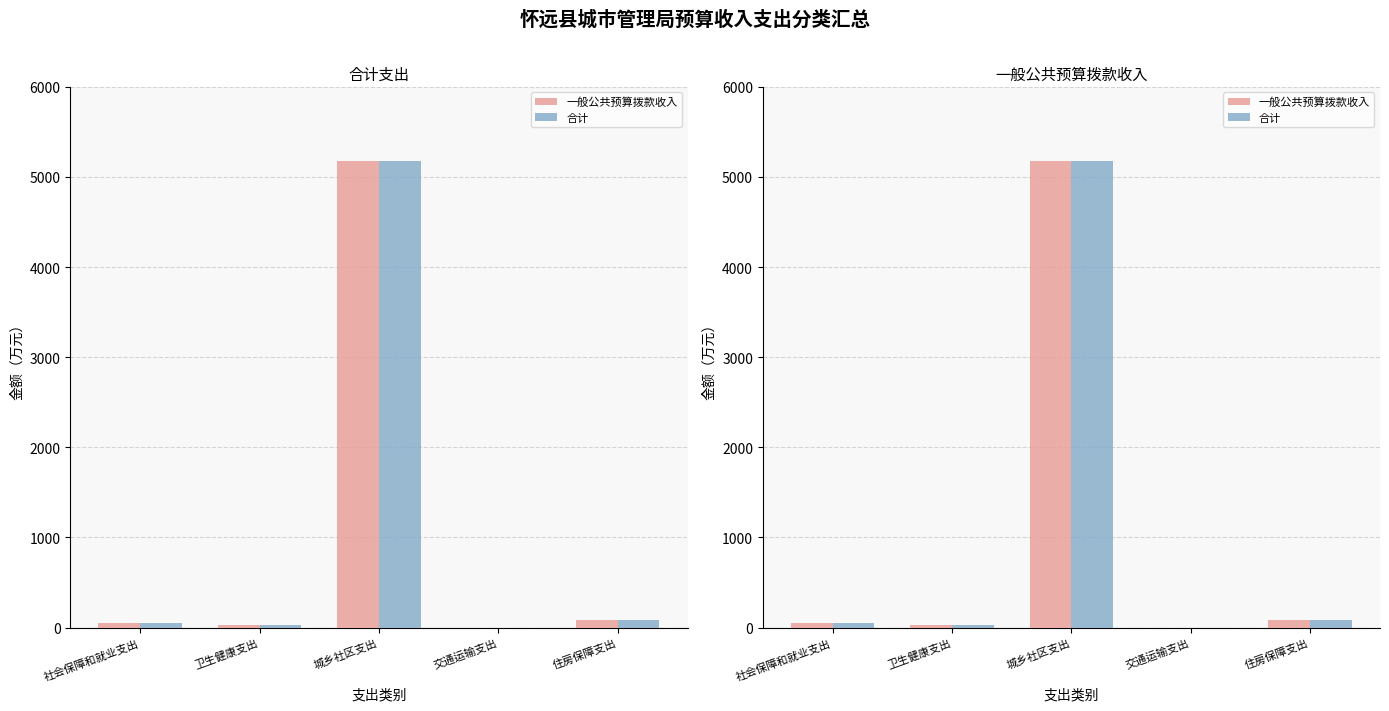

At which category does the chart reach its minimum across all series?

交通运输支出